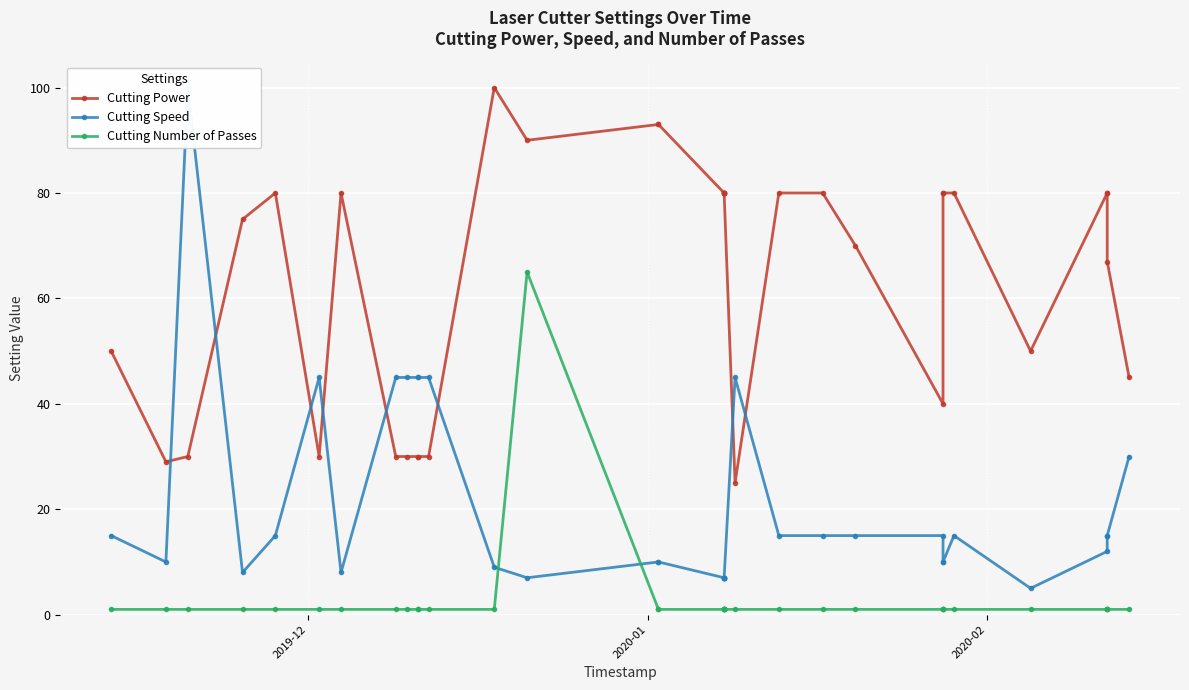

True or false: Cutting Speed and Cutting Number of Passes intersect in this chart.

True